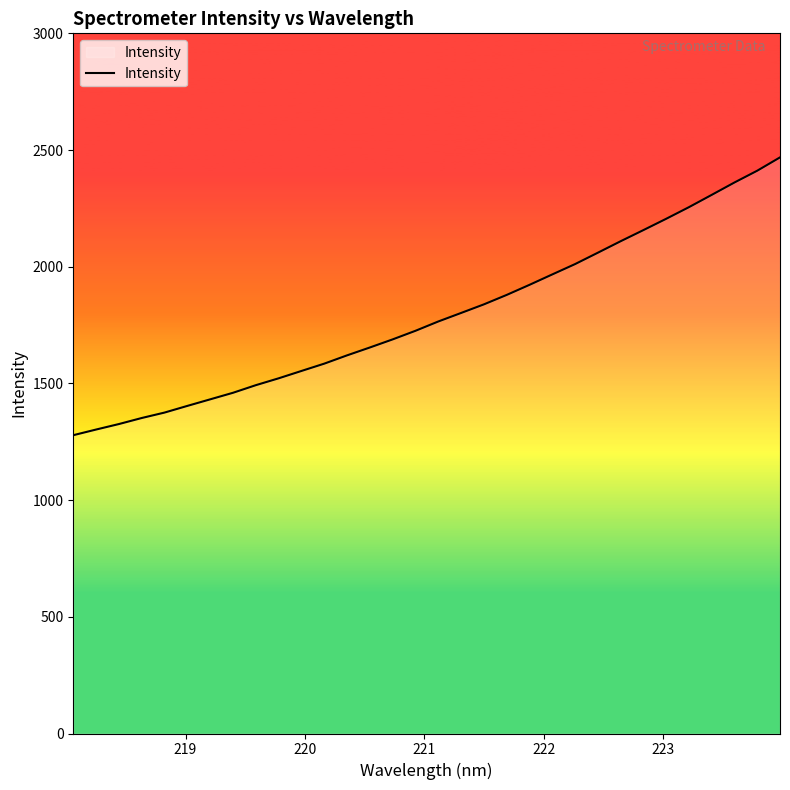

Reading left to right, transcribe all the data shown in this chart.

1278.1	1302.4	1325.9	1351.8	1375.1	1403.7	1431.8	1459.9	1492.5	1521.8	1553.4	1584.7	1620.2	1654.0	1688.7	1725.4	1765.3	1801.8	1838.6	1879.1	1922.3	1966.9	2011.2	2059.9	2109.1	2156.8	2205.3	2255.1	2307.8	2360.9	2411.4	2468.5